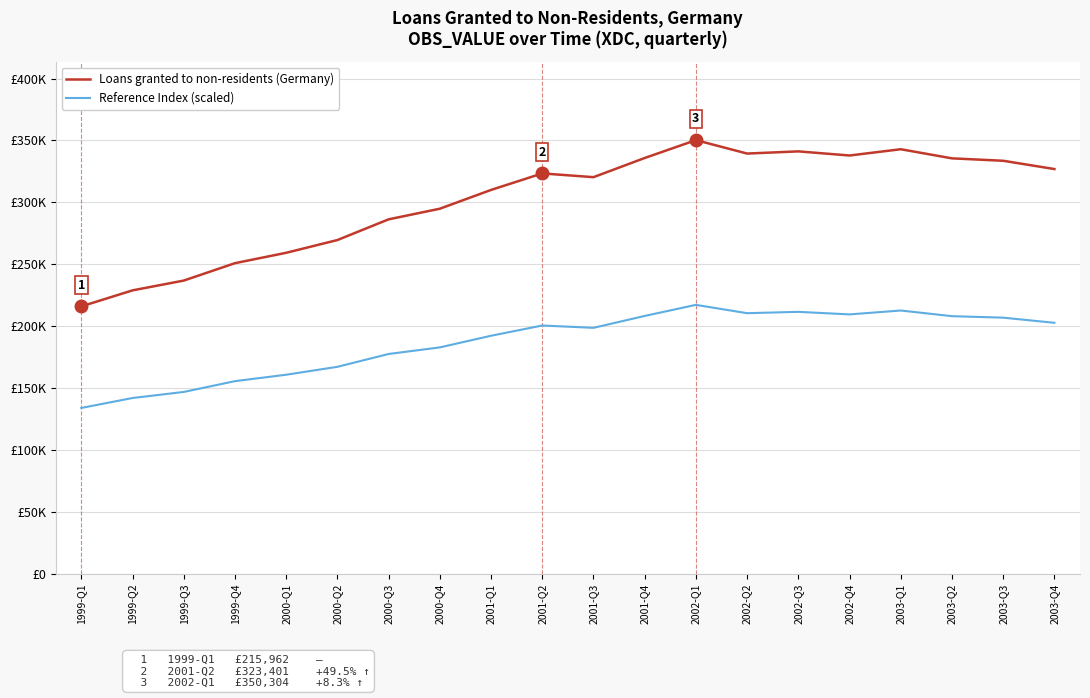

List the series in order of their overall mean, lowest first.

Reference Index (scaled), Loans granted to non-residents (Germany)